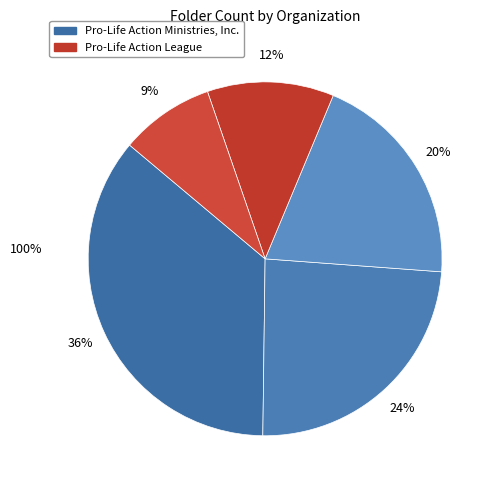

Does any single category account for the majority?

No